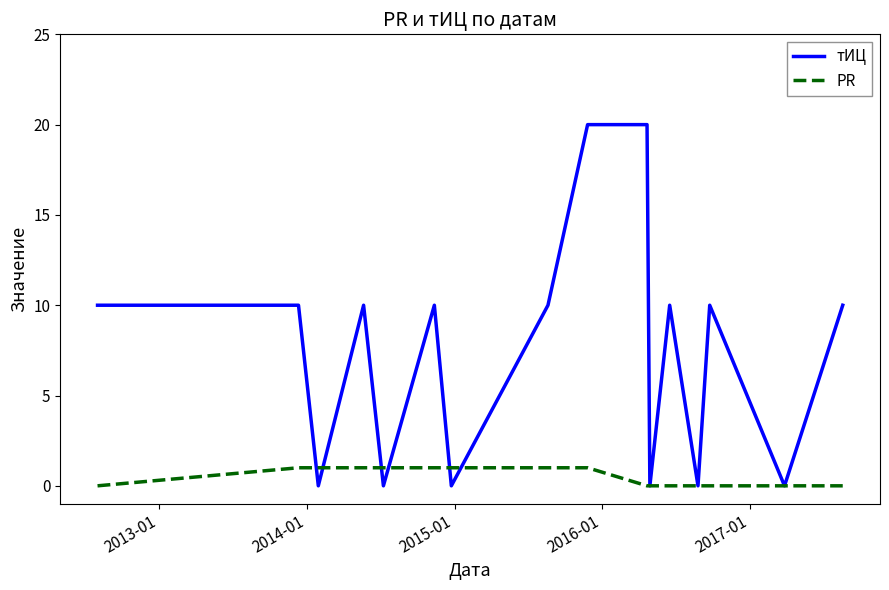

Reading left to right, list all the values displayed in this chart.

тИЦ: 10	10	0	10	0	10	0	10	20	20	0	10	0	10	0	10
PR: 0	1	1	1	1	1	1	1	1	0	0	0	0	0	0	0